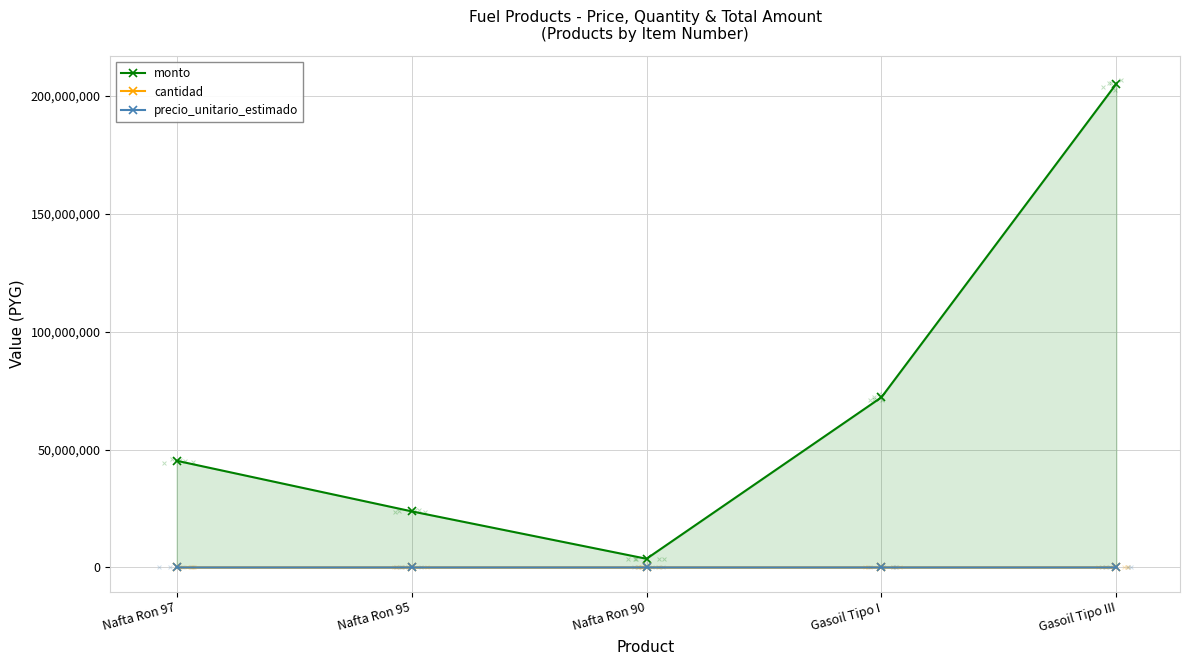

What is the total value across all series at Gasoil Tipo I?

72166307